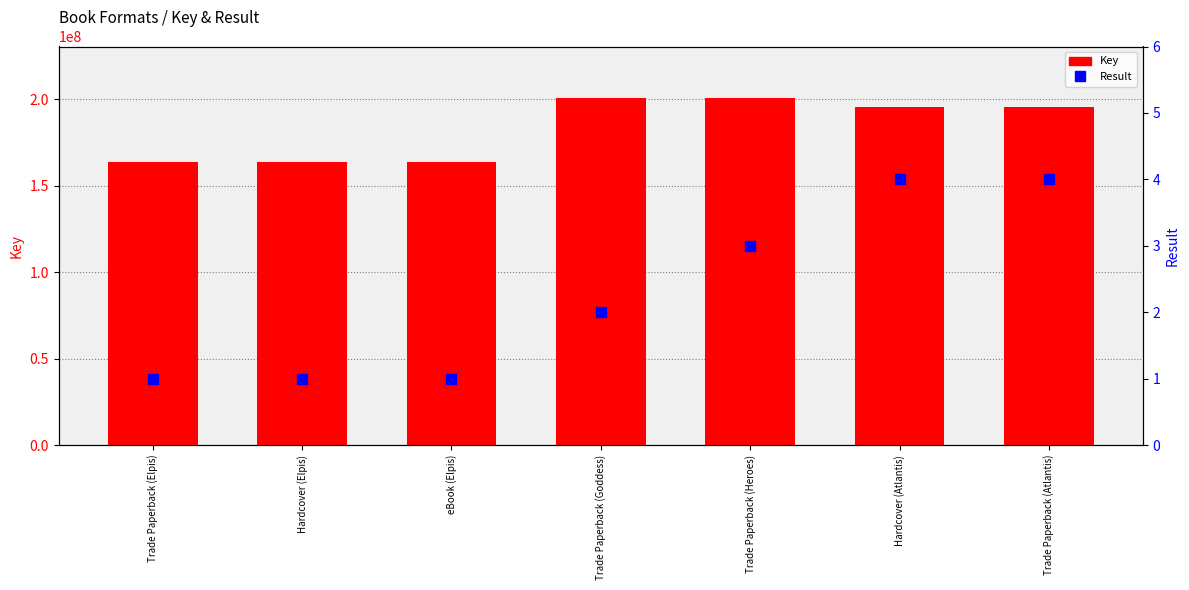

Is the value of Key at Trade Paperback (Goddess) greater than the value of Result at eBook (Elpis)?

Yes